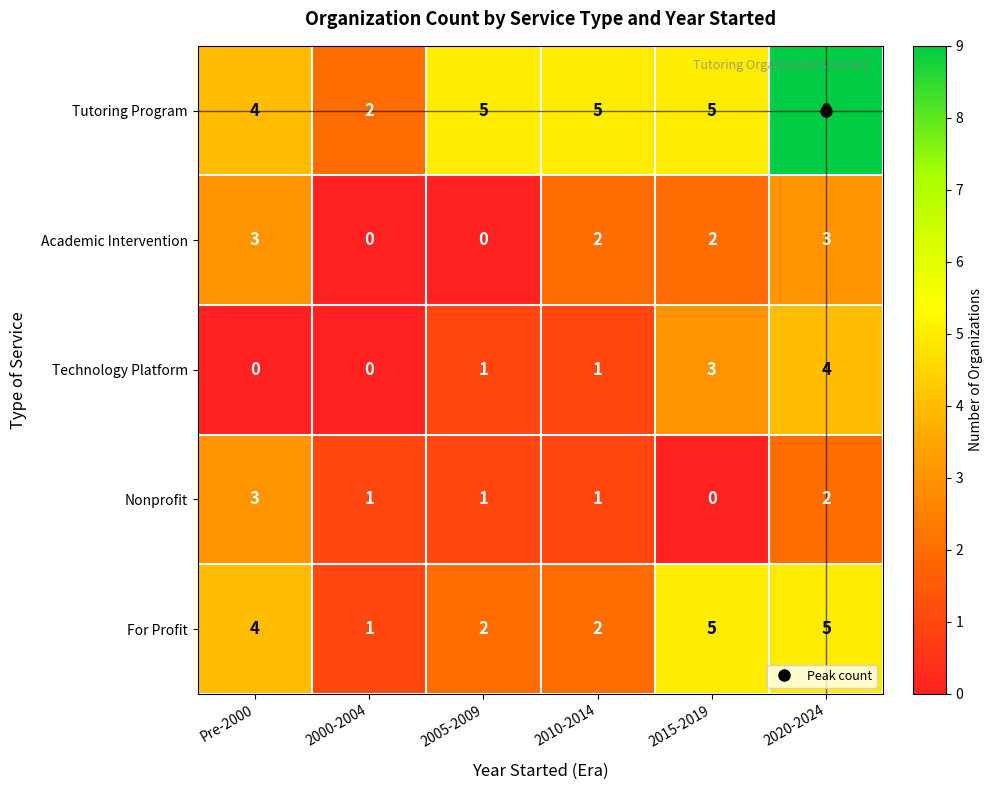

Which series has the largest total across all categories?

Tutoring Program